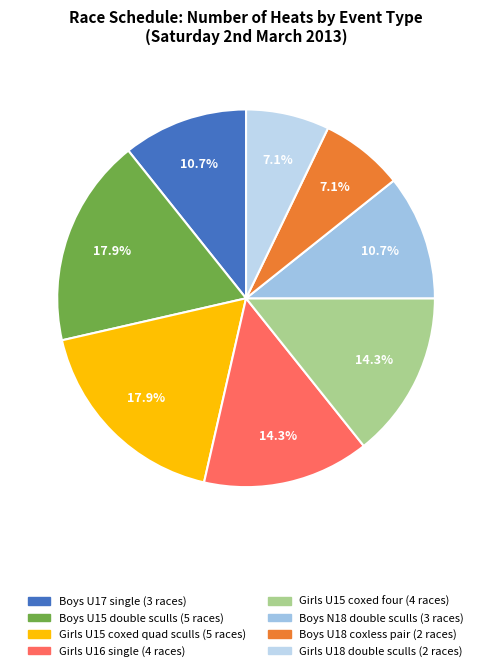

How many segments does this pie chart have?

8